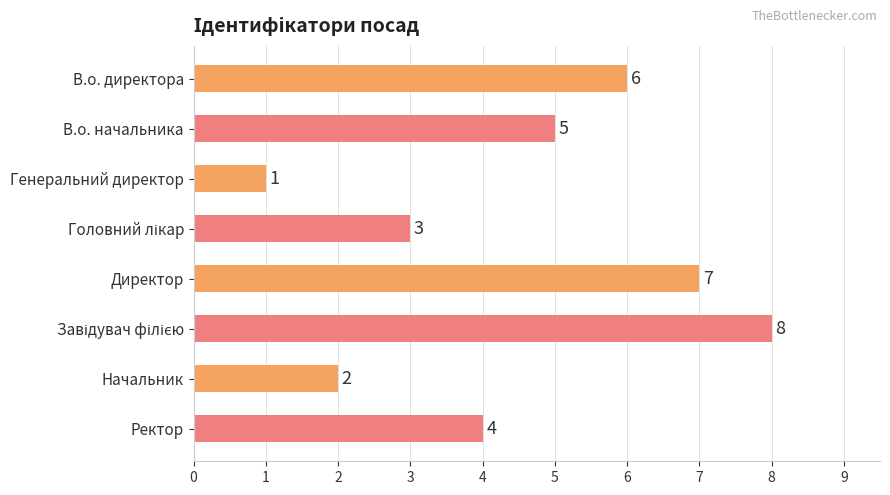

True or false: the data shows 7 at Директор.

True